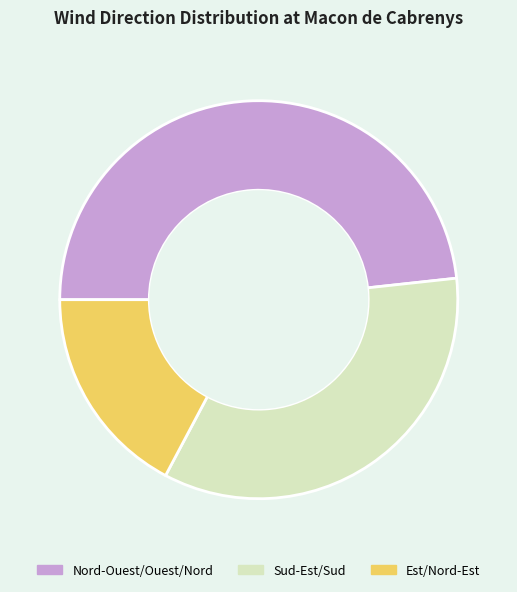

Does any single category account for the majority?

No